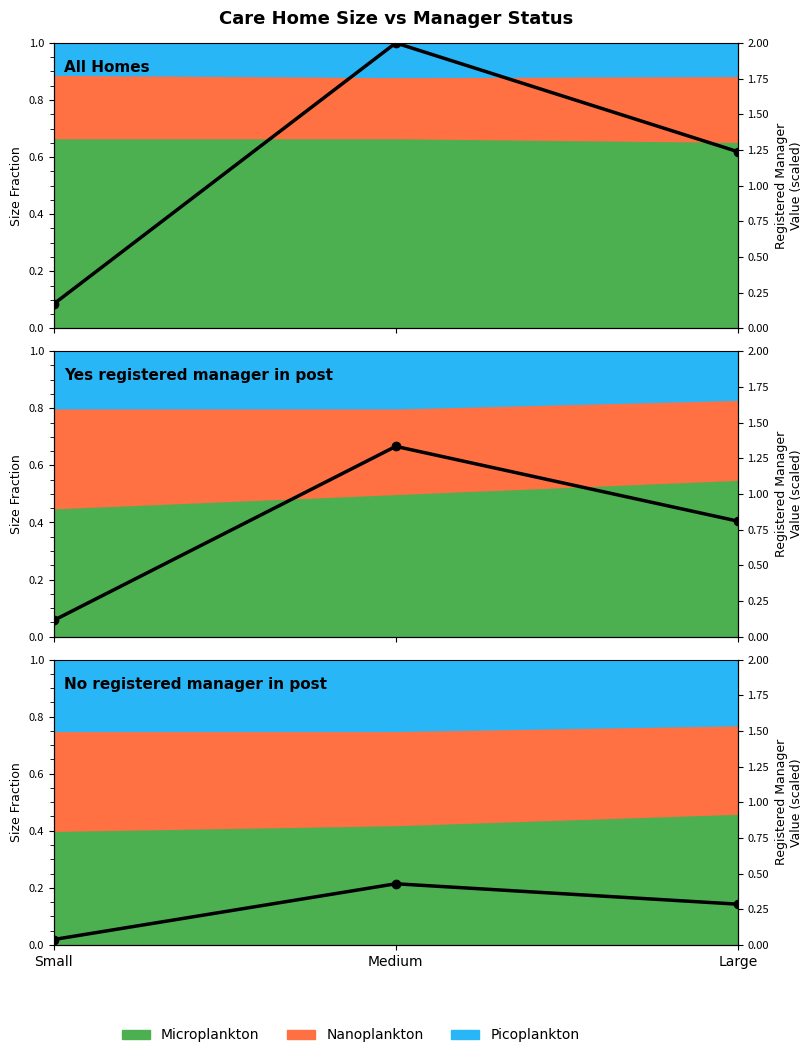

What is the sum of all values?

0.8